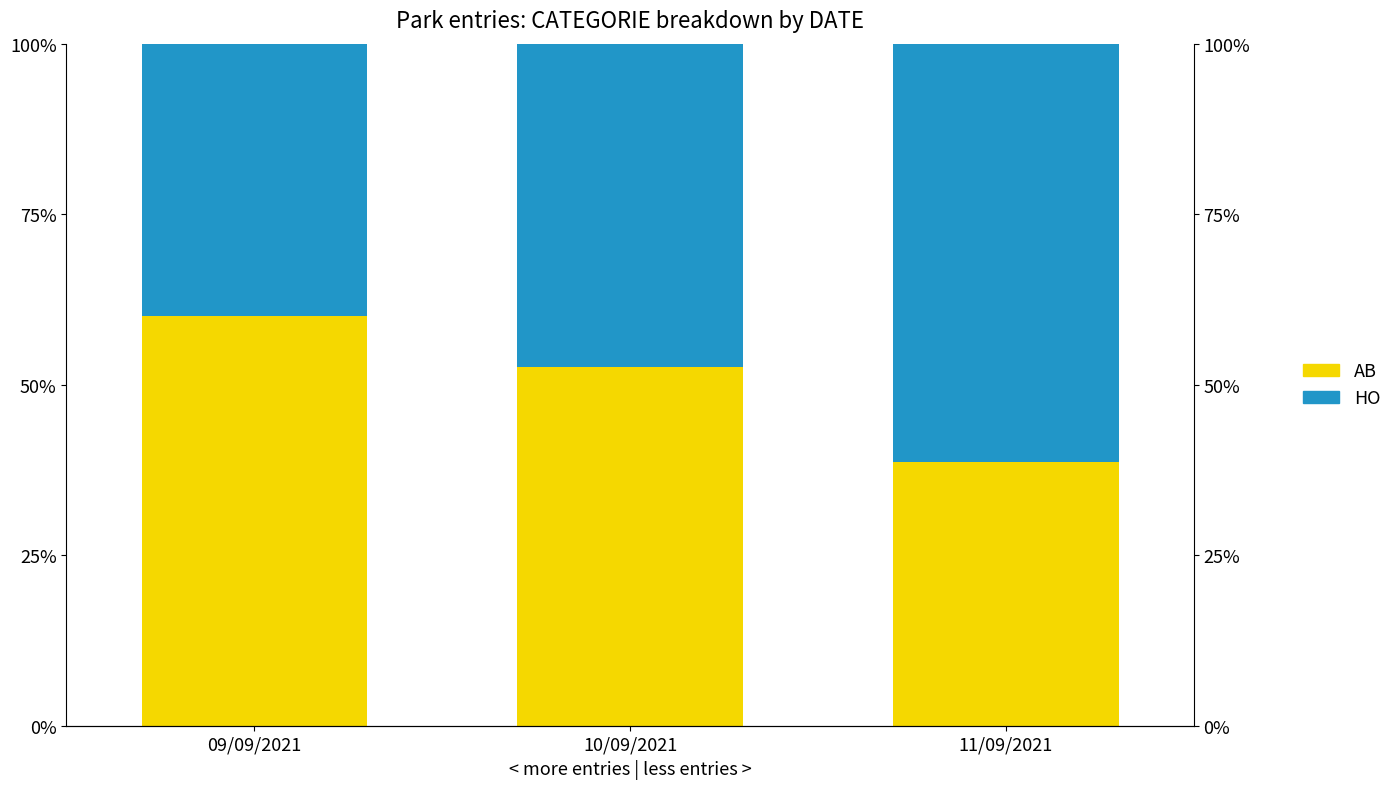

At which label does HO first exceed 47?

10/09/2021